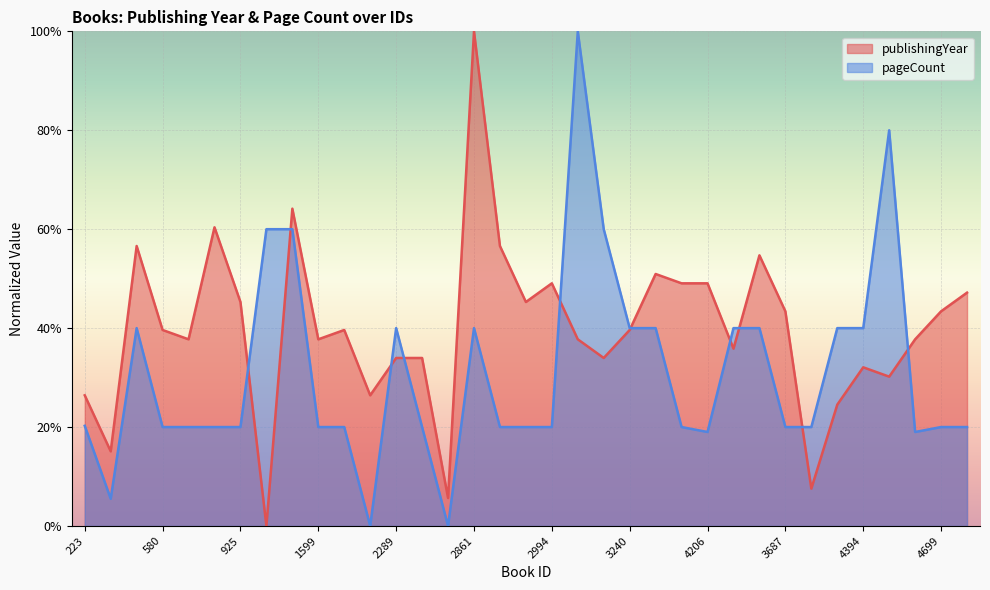

The value of pageCount at 1366 is 60.0. True or false?

True